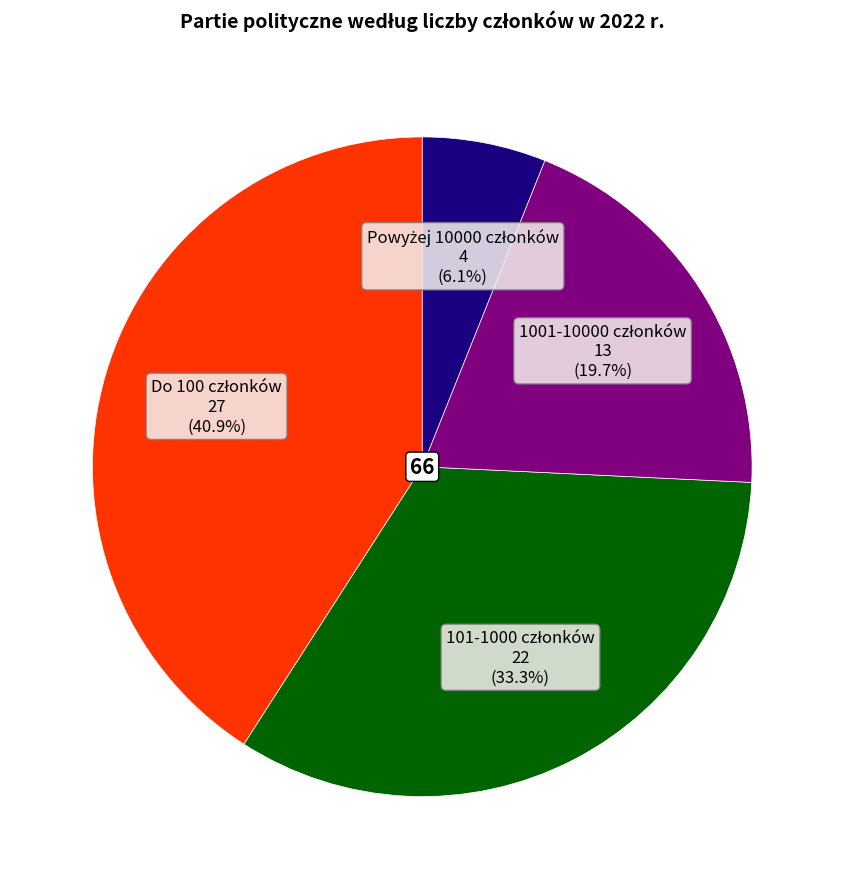

Does any single category account for the majority?

No